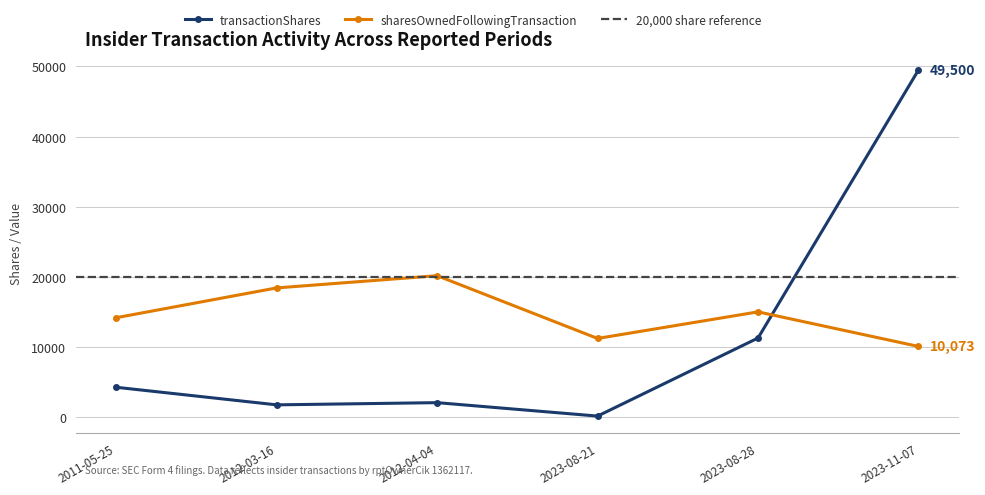

True or false: transactionShares has a value of 2057 at 2012-04-04.

True